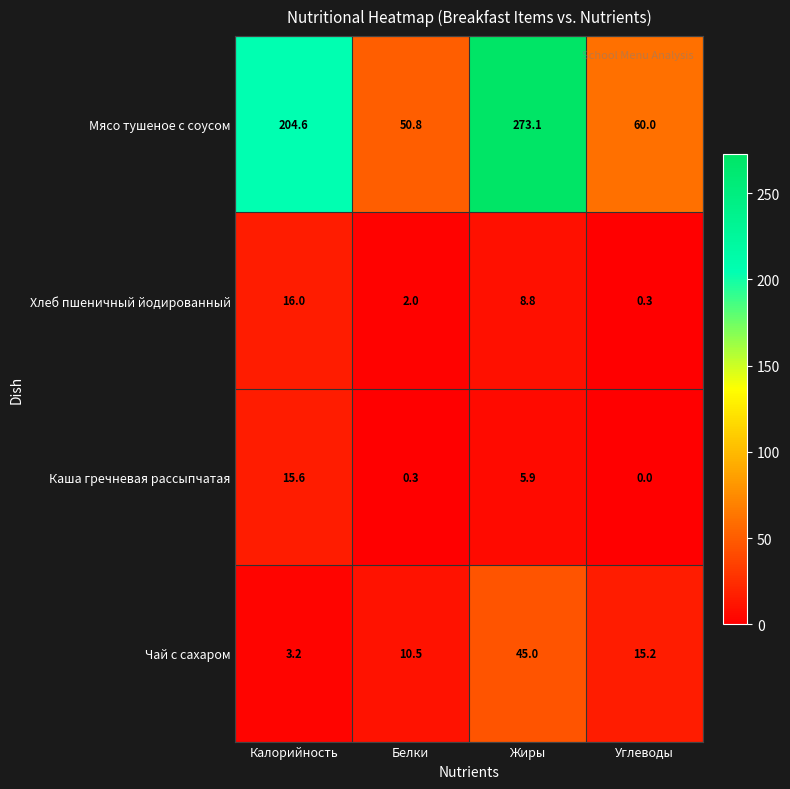

Between Белки and Жиры, which series saw the biggest shift?

Мясо тушеное с соусом